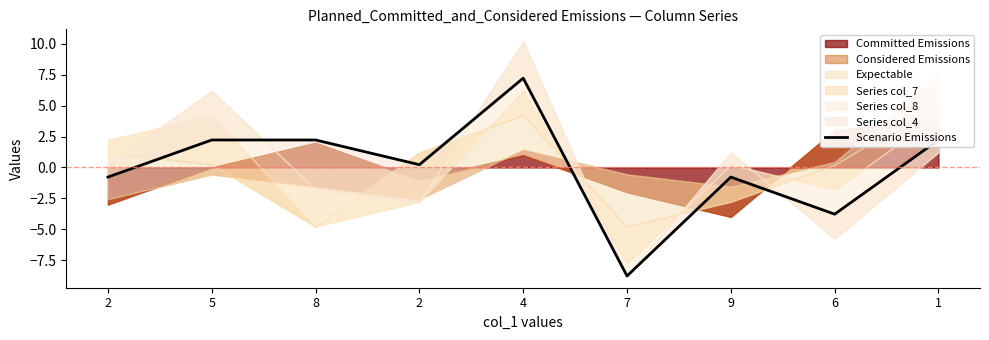

How many values are above zero?

5